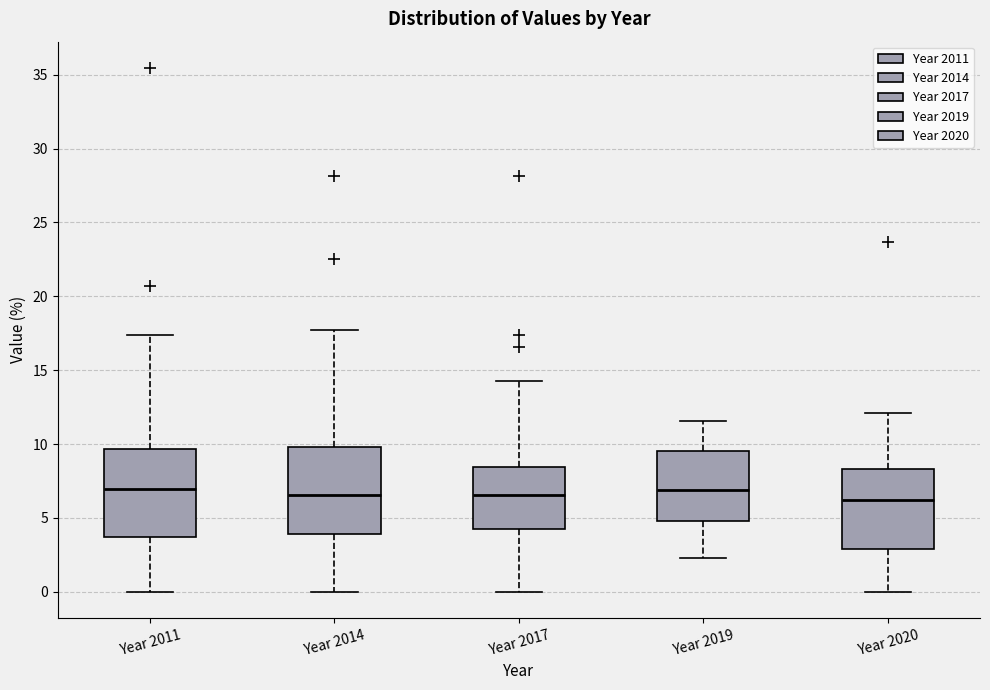

Reading left to right, read every box against the y-axis: the position of its median line, the range the box covers, and the ends of its whiskers. The values are not printed on the chart, so give them approximately, as read against the axis.

Year 2011: median 7.0, box 3.5 to 9.5, whiskers 0.0 to 17.5
Year 2014: median 6.5, box 4.0 to 10.0, whiskers 0.0 to 17.5
Year 2017: median 6.5, box 4.0 to 8.5, whiskers 0.0 to 14.5
Year 2019: median 7.0, box 5.0 to 9.5, whiskers 2.5 to 11.5
Year 2020: median 6.0, box 3.0 to 8.5, whiskers 0.0 to 12.0